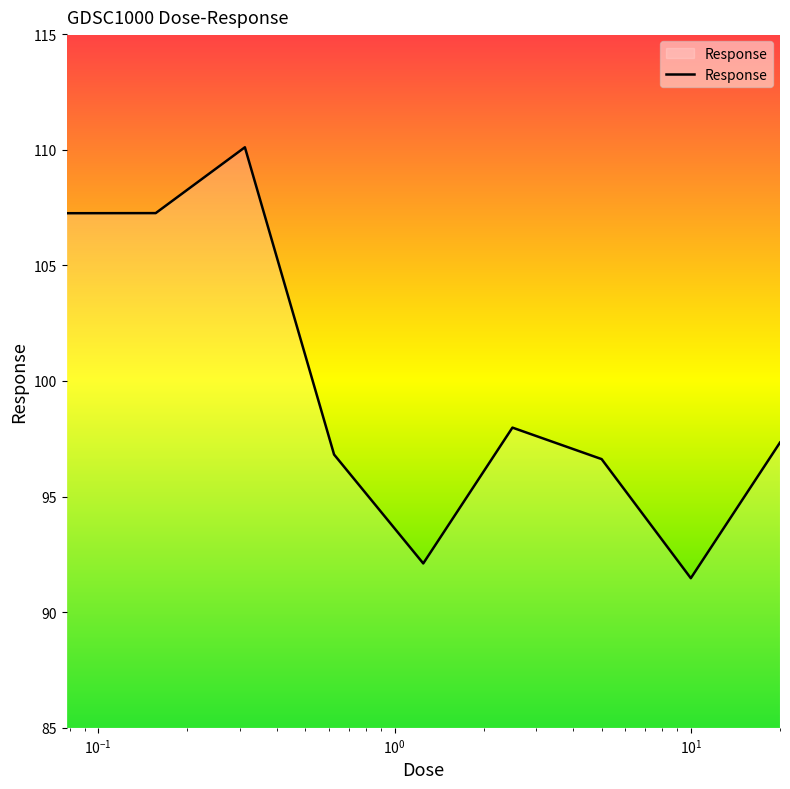

What is the difference between the maximum and minimum values?

18.6